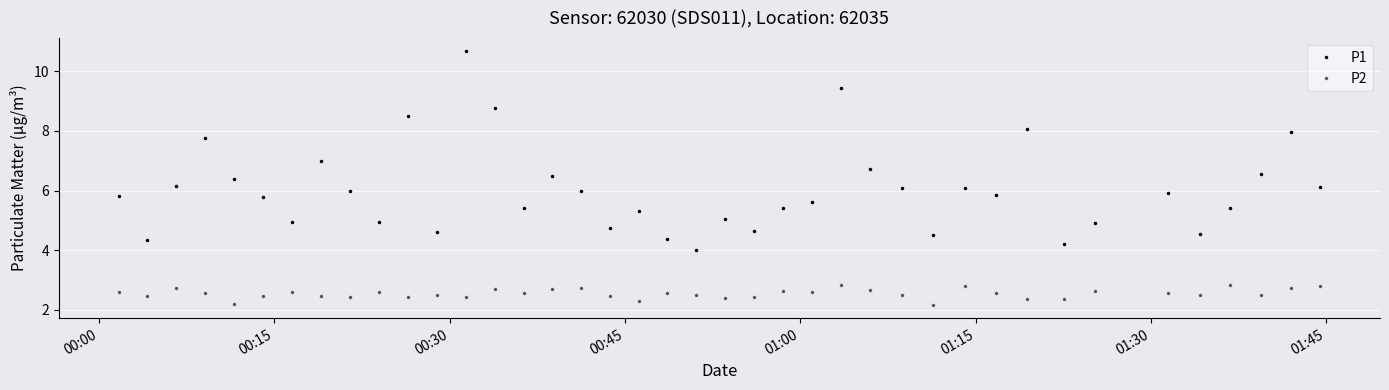

At how many categories does at least one series exceed 5?

28